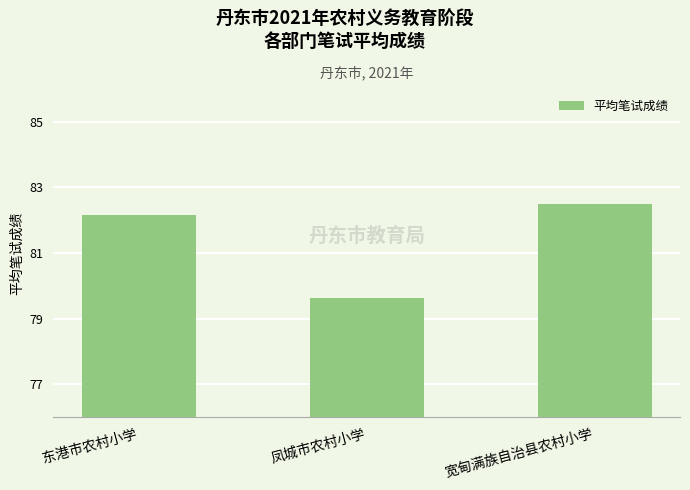

How many categories are shown in the chart?

3